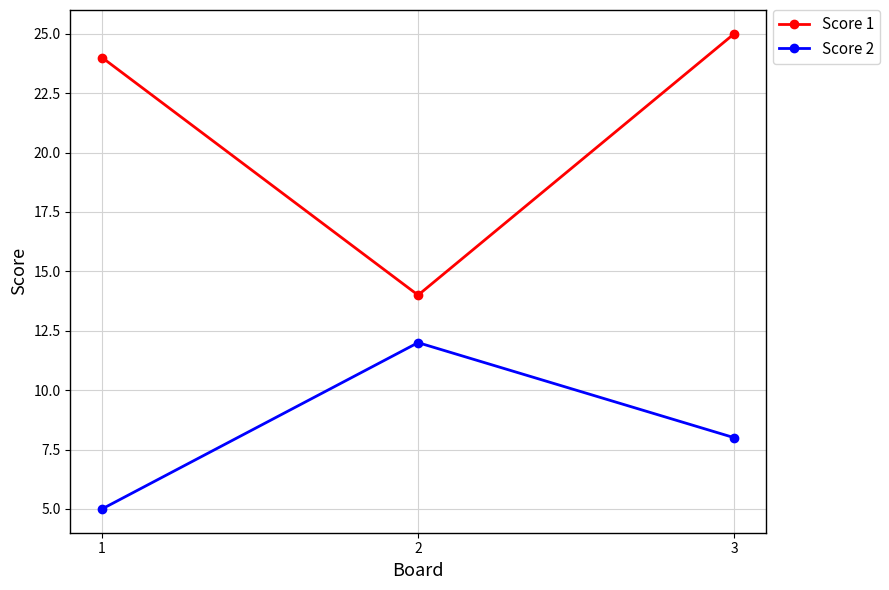

Reading right to left, what are all the values shown in this chart?

Score 1: 25	14	24
Score 2: 8	12	5